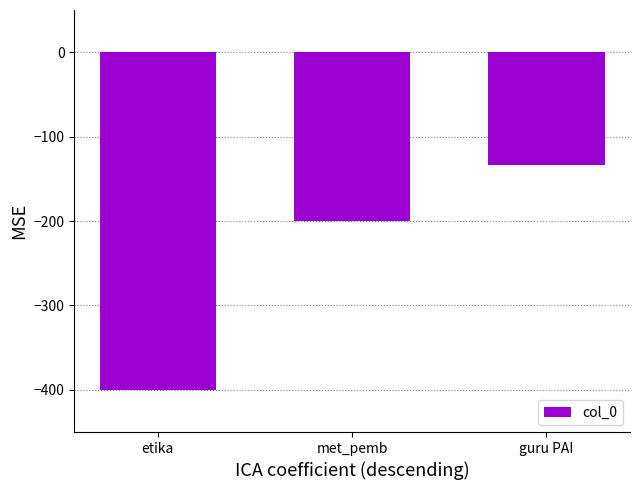

Which label corresponds to the largest value in the chart?

guru PAI